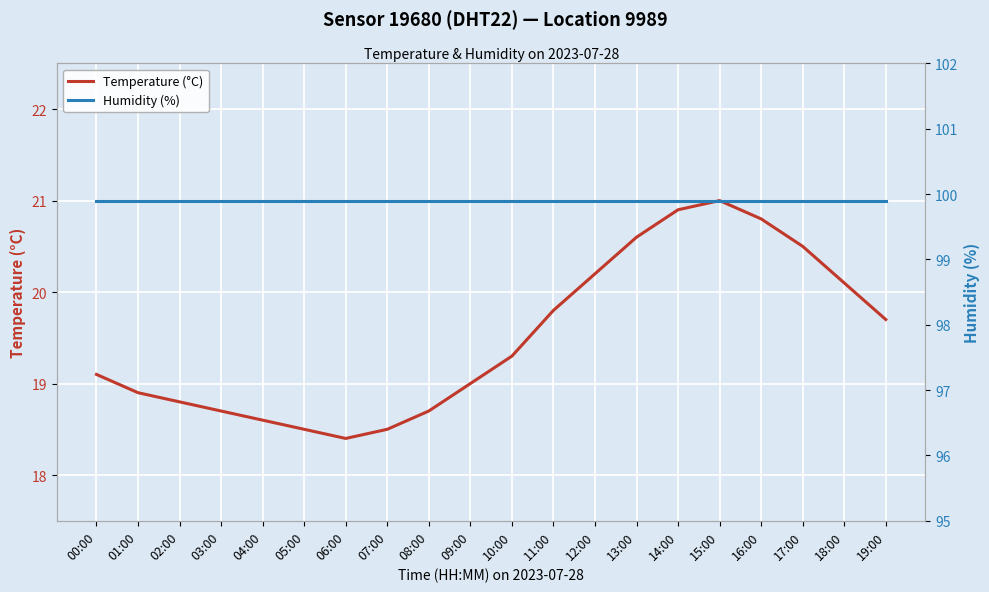

Which series has the largest range (max minus min)?

Temperature (°C)